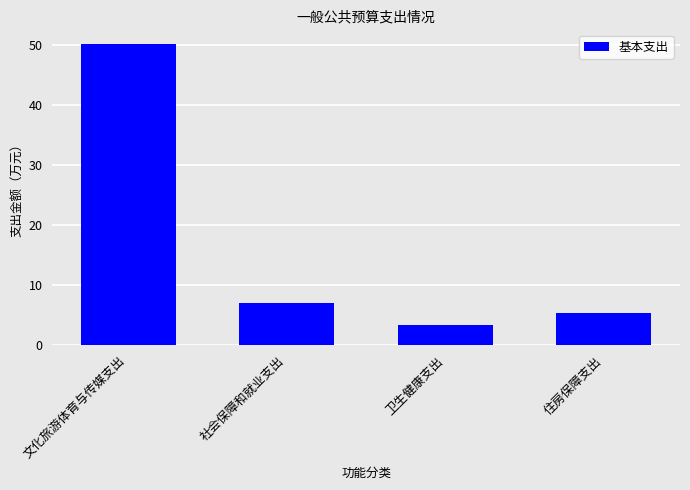

List the labels in order of value, largest first.

文化旅游体育与传媒支出, 社会保障和就业支出, 住房保障支出, 卫生健康支出